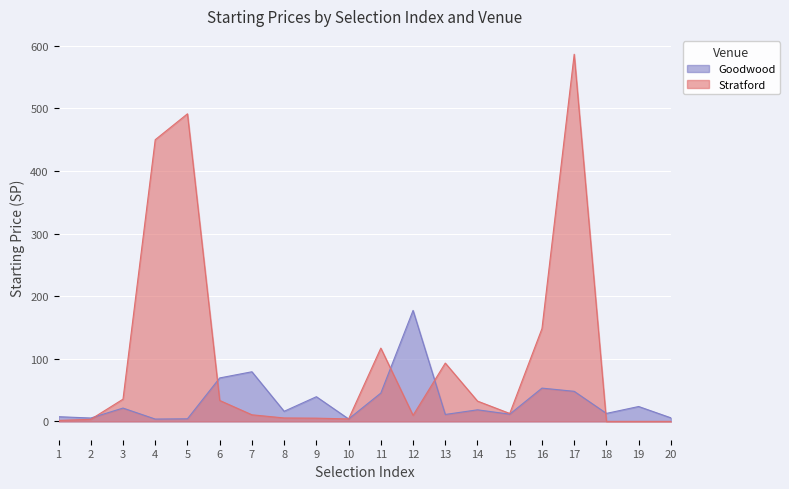

Which series has the largest range (max minus min)?

Stratford